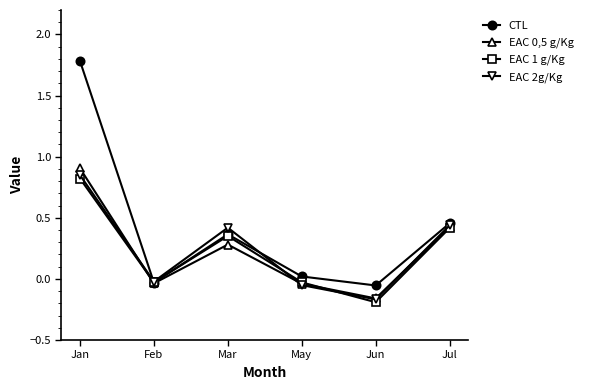

At which category is the sum across all series the highest?

Jan